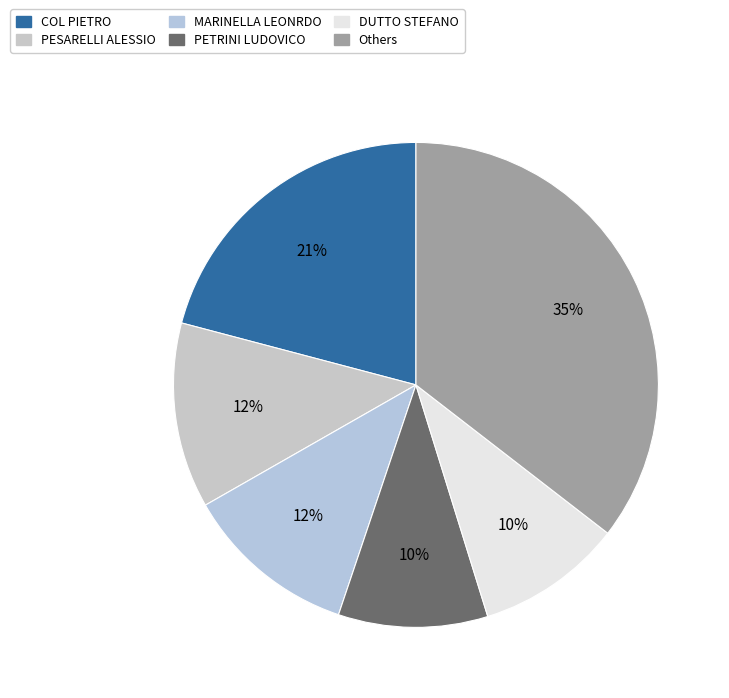

Count the number of slices in the pie.

6